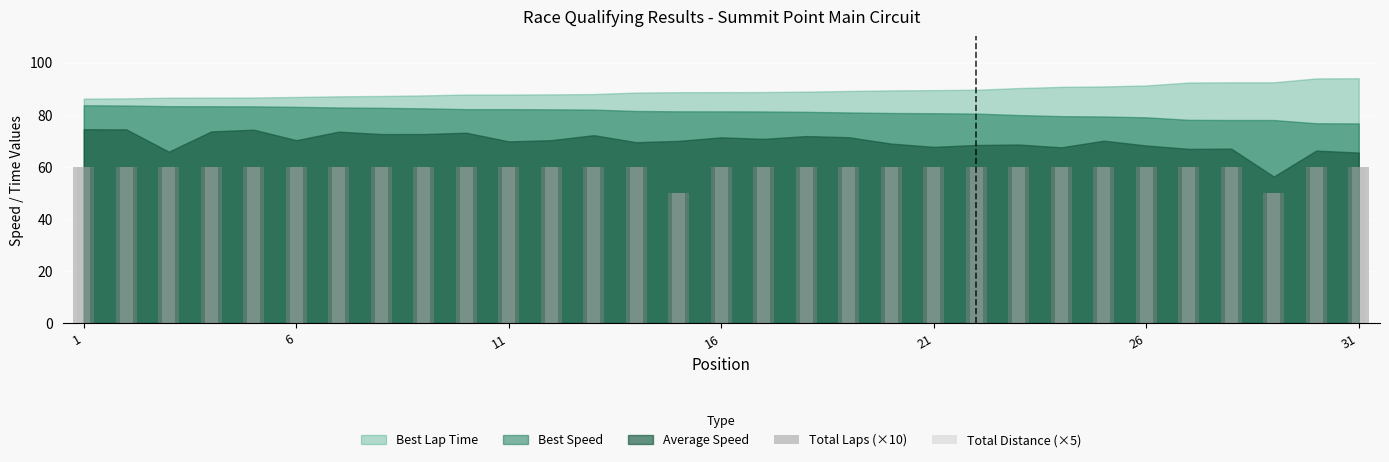

Are the bars horizontal?

No